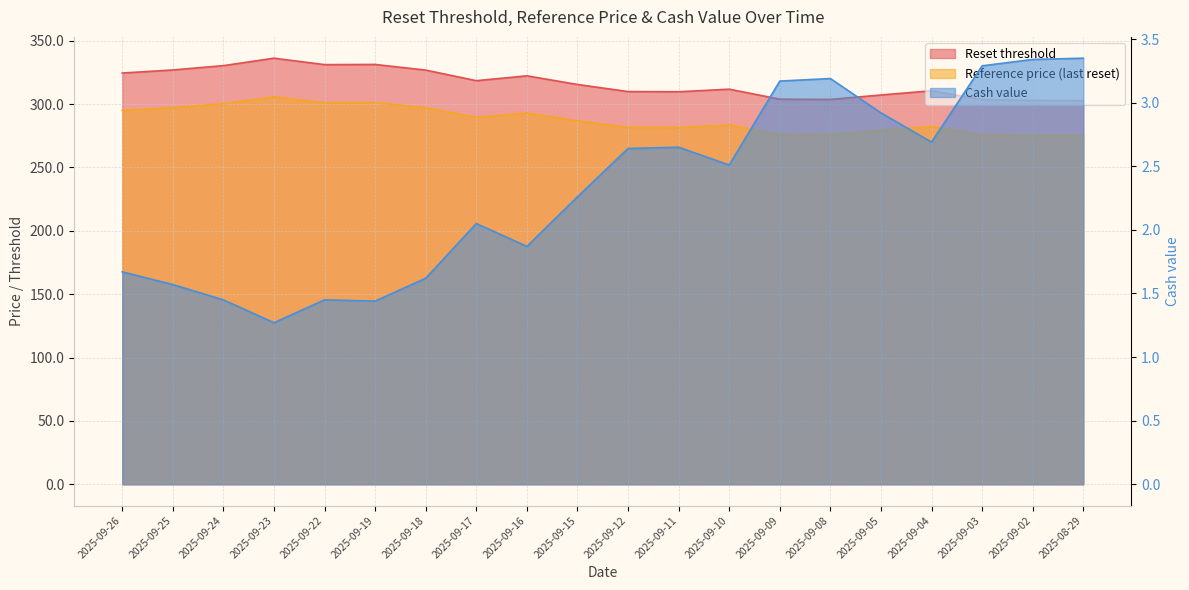

What is the spread (max minus min) of values at 2025-09-19?

329.8